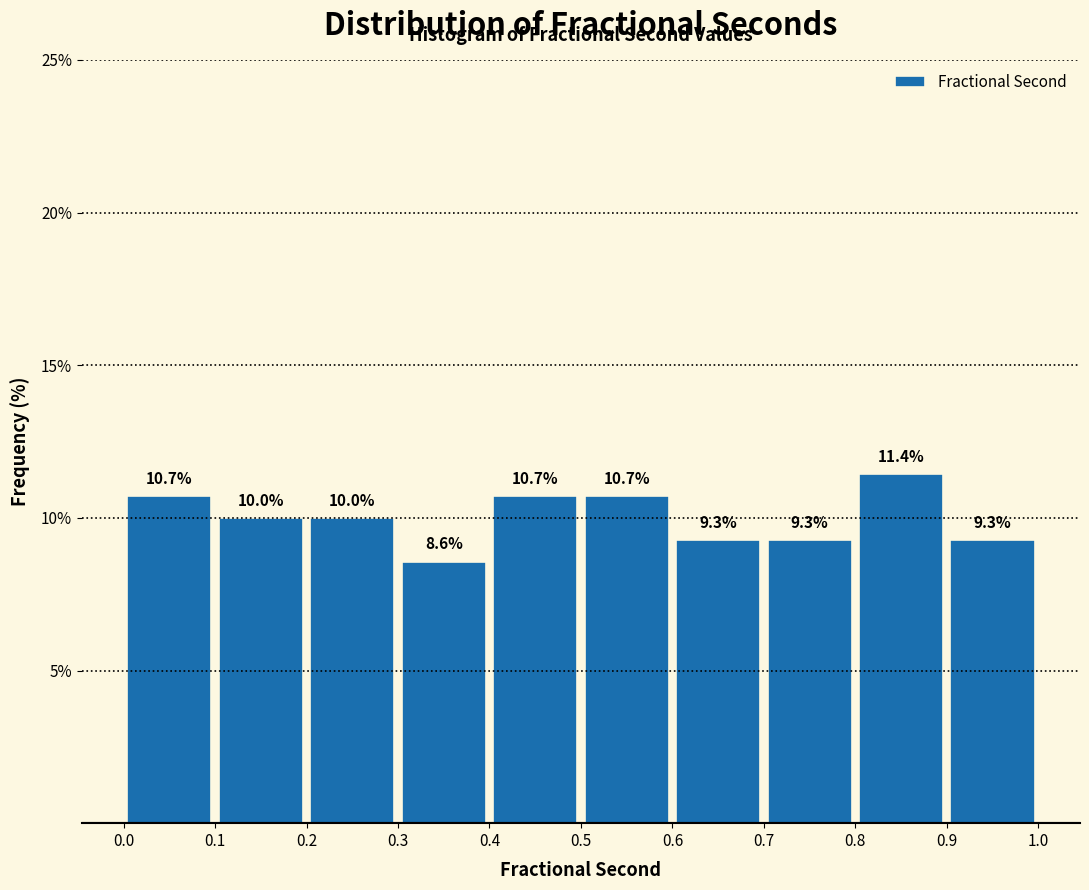

Over which range of the x-axis is the bar tallest?

0.8 to 0.9